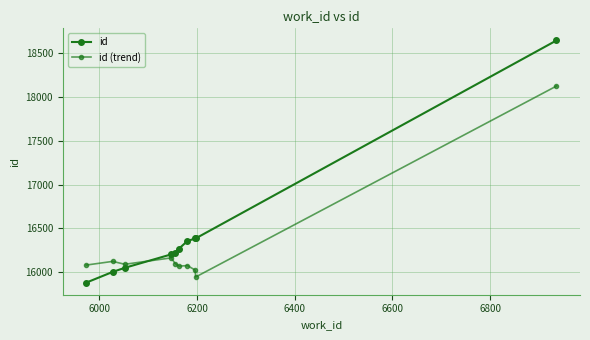

Reading left to right, list all the values displayed in this chart.

id: 15882	16004	16051	16204	16219	16270	16356	16385	16386	18643
id (trend): 16082	16124	16091	16164	16099	16070	16076	16025	15946	18123